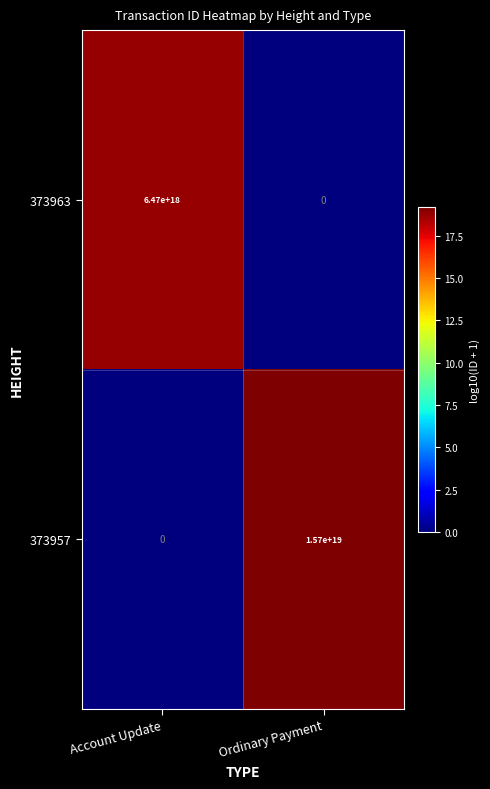

Which category has the highest value across all series?

Ordinary Payment